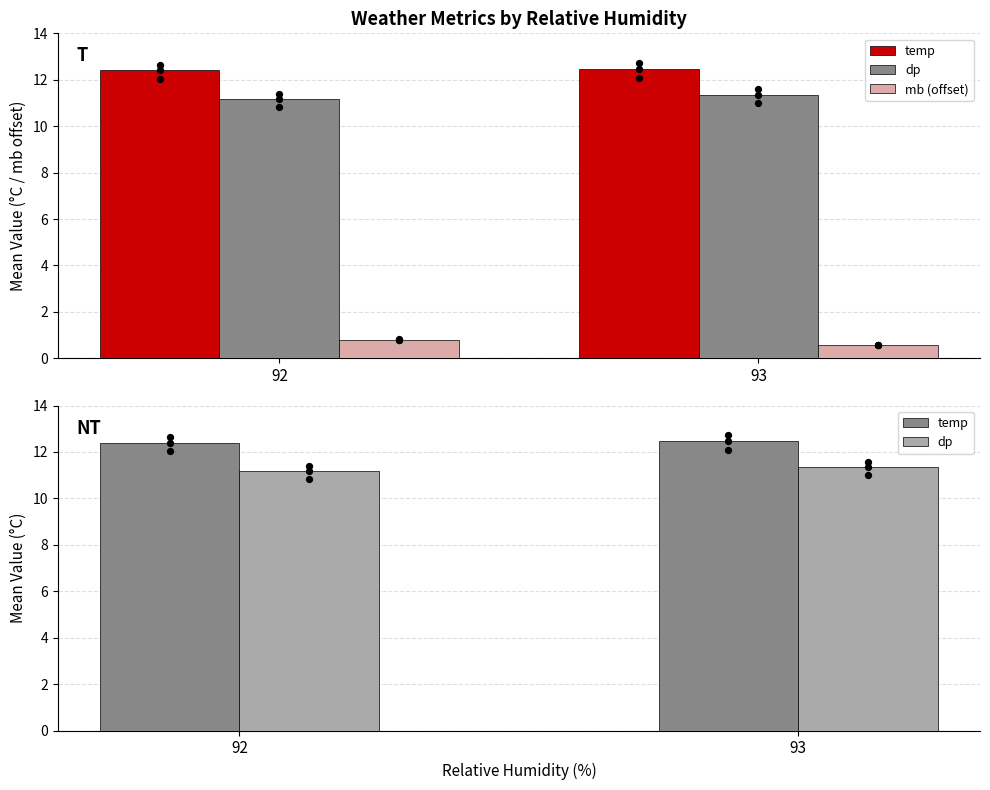

Which series has the widest spread of Y values?

mb (offset)